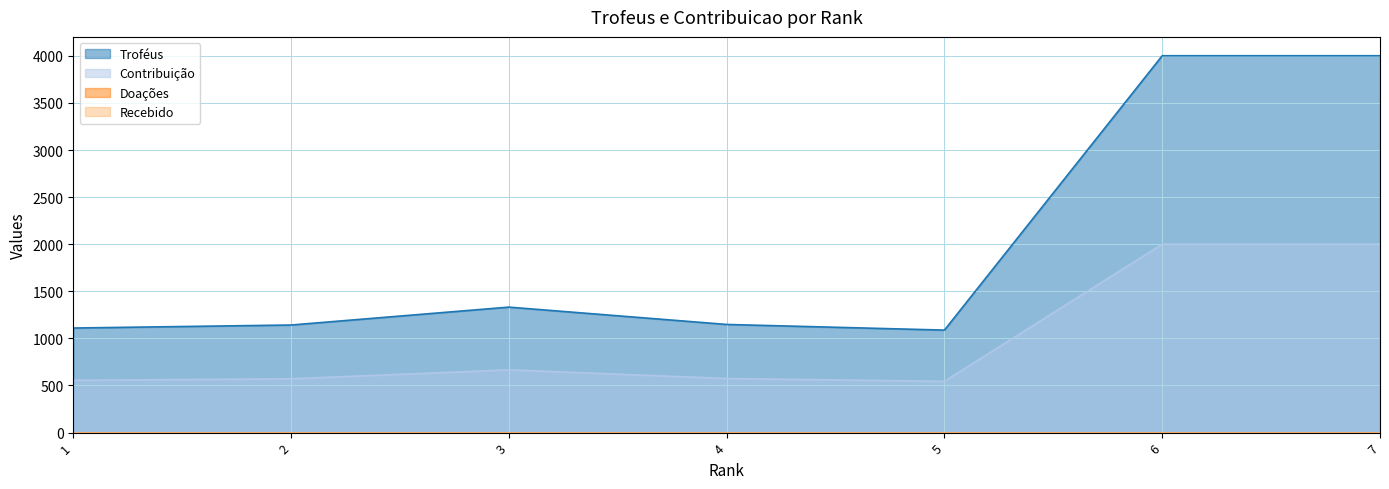

True or false: Troféus has more than 2 interior local peaks.

False